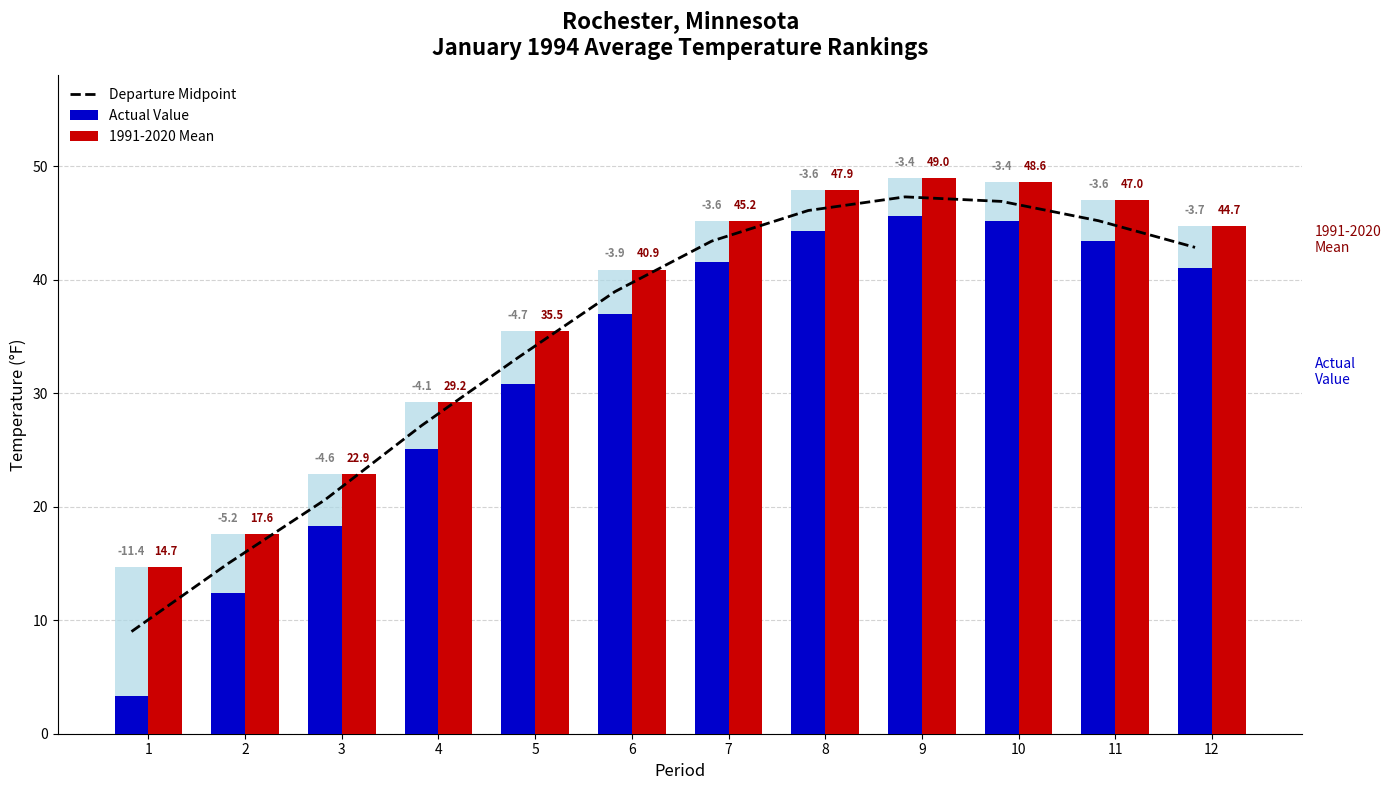

Is it true that Departure Midpoint equals 15.0 at 2?

True